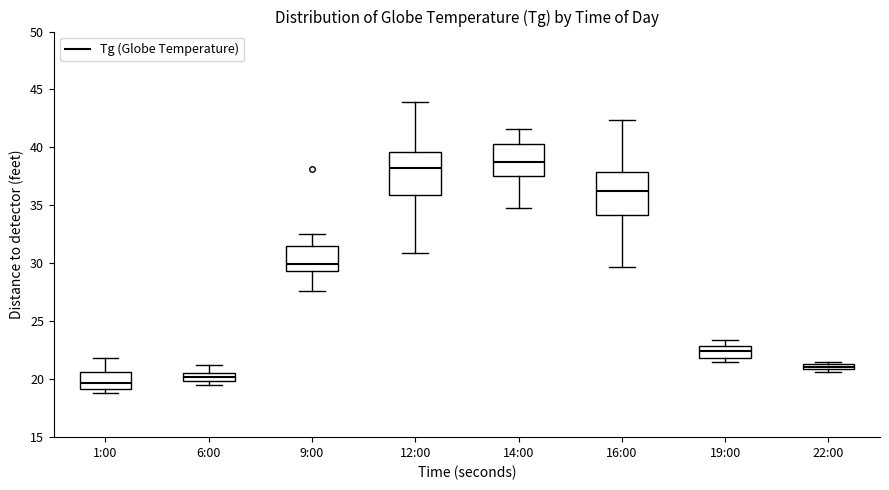

Where is the lower edge of the box for 22:00 on the y-axis? The values are not printed on the chart, so give them approximately, as read against the axis.

21.0